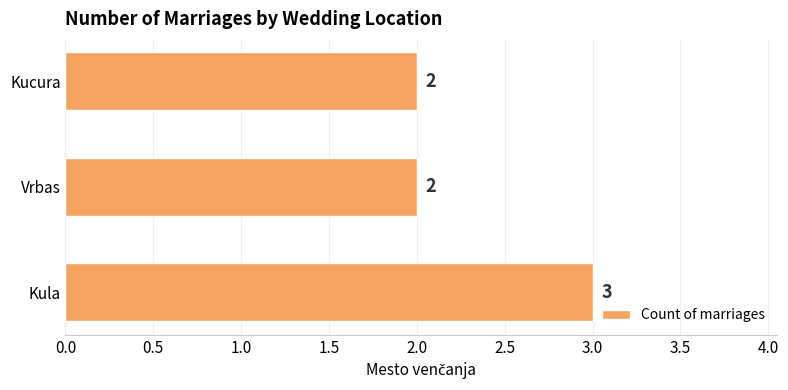

Between Kucura and Kula, which is larger?

Kula